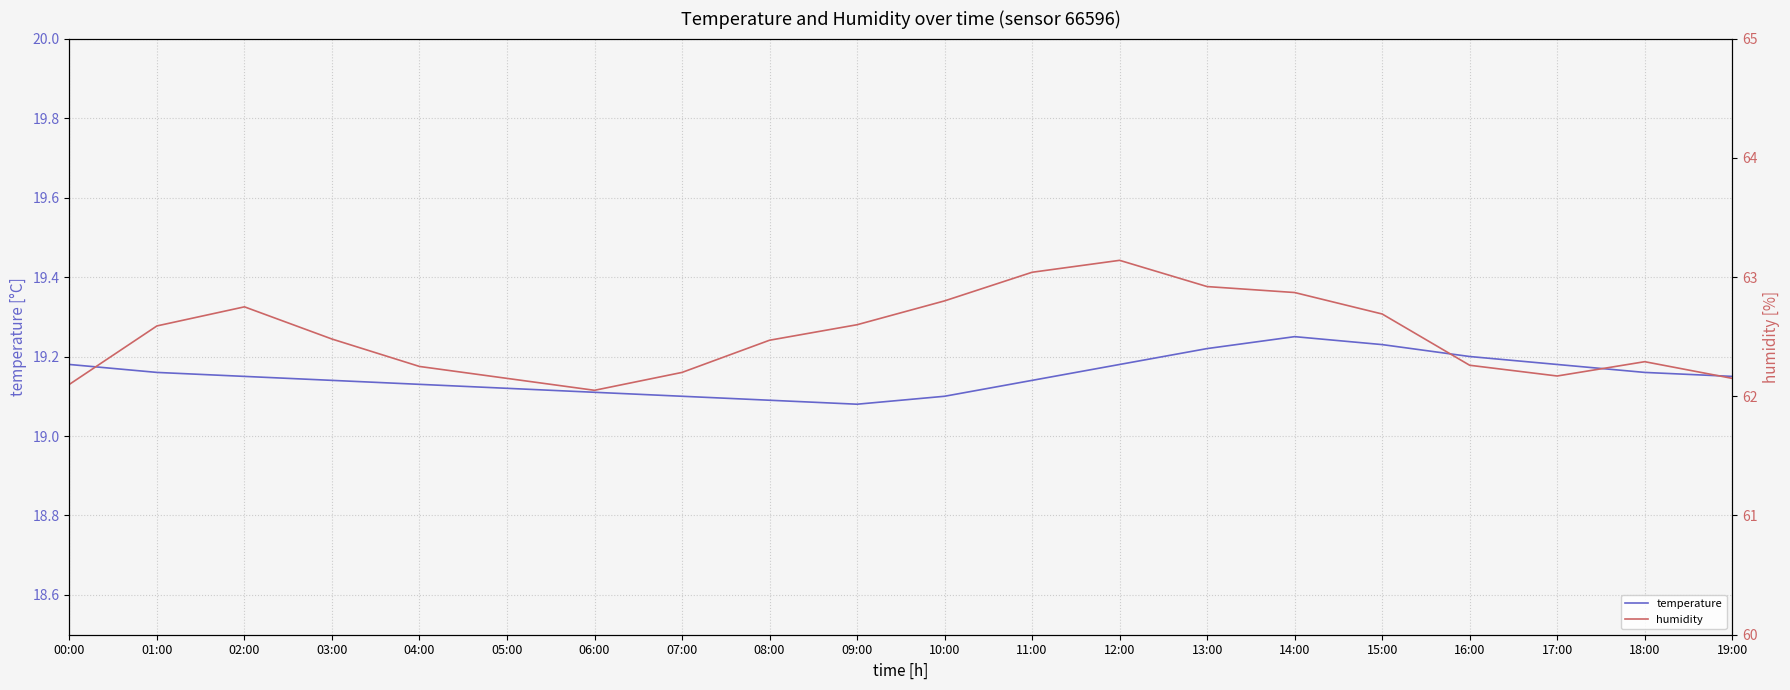

How many lines are shown in the chart?

2